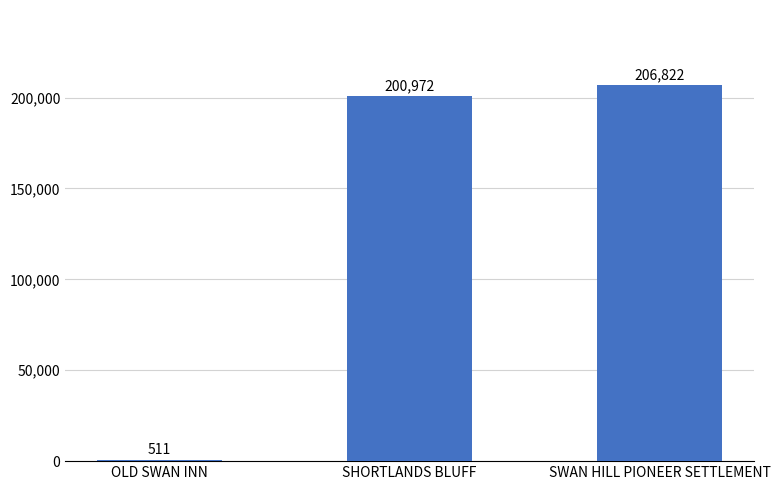

True or false: the data shows 200972 at SHORTLANDS BLUFF.

True